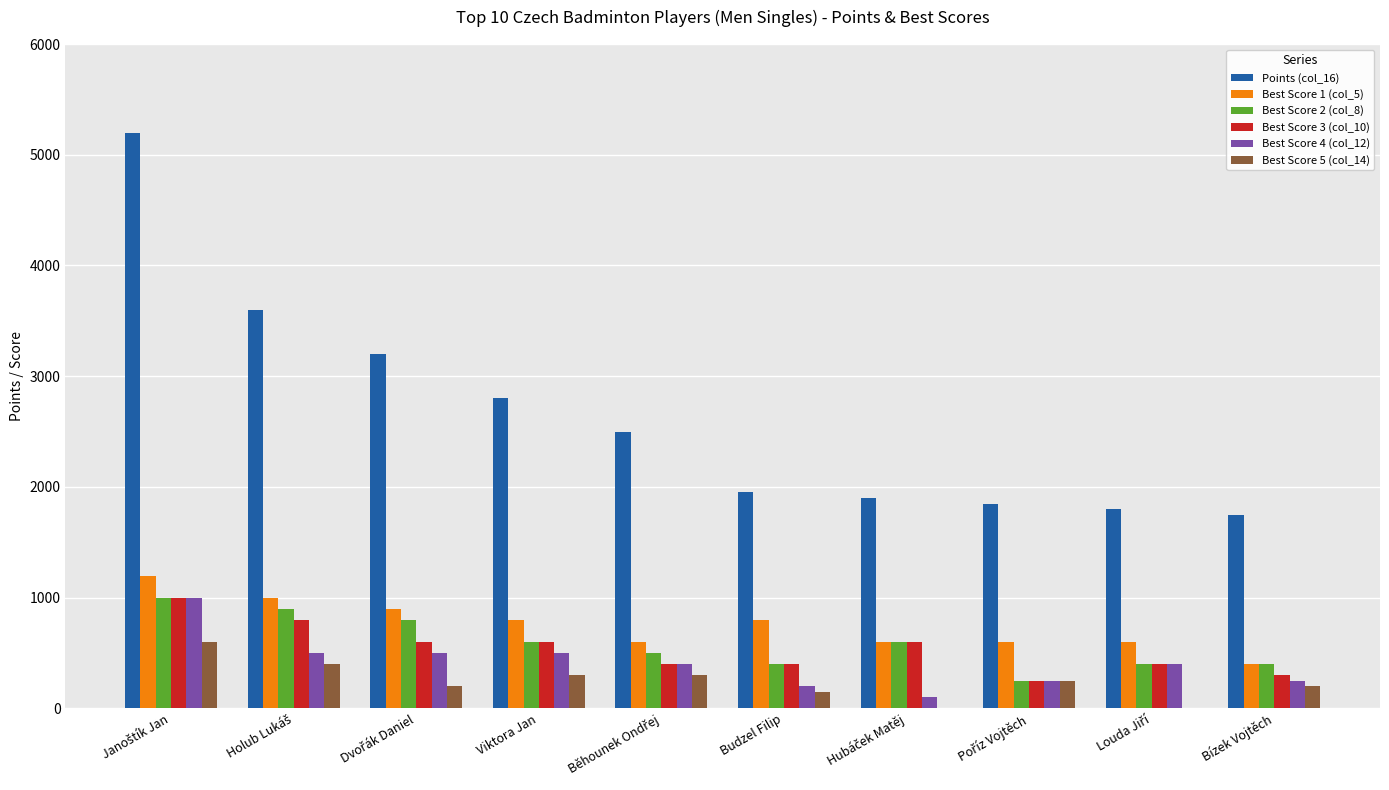

The Best Score 1 (col_5) series shows 258 at Viktora Jan. True or false?

False